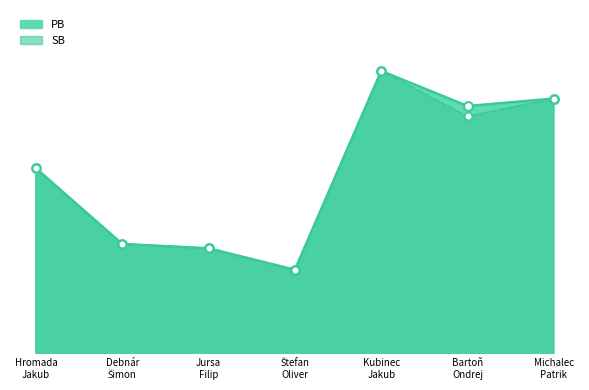

What are all the series names shown in the legend?

PB, SB